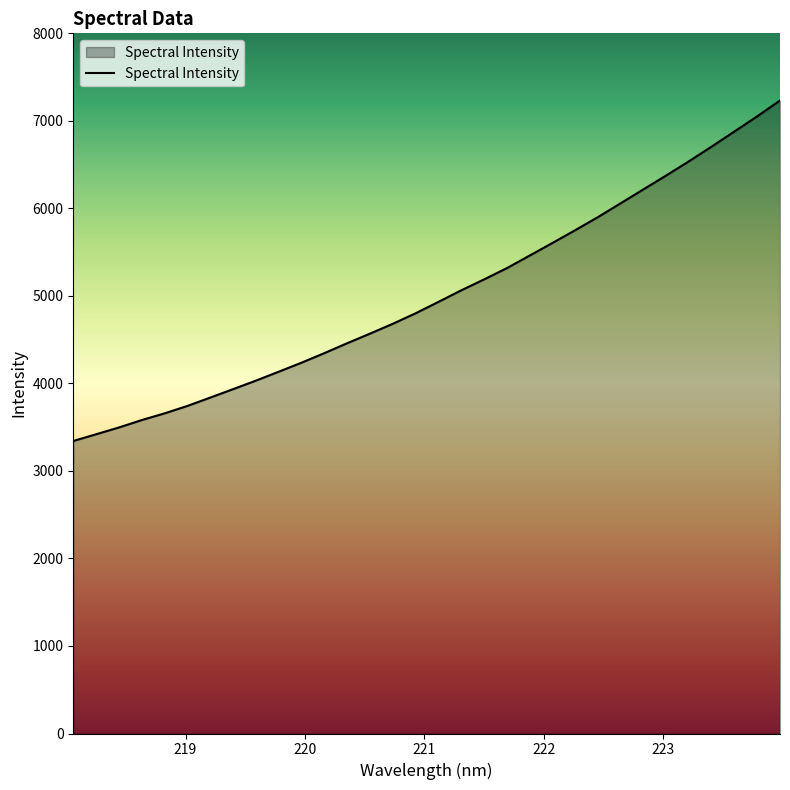

How many values exceed 4930?

16